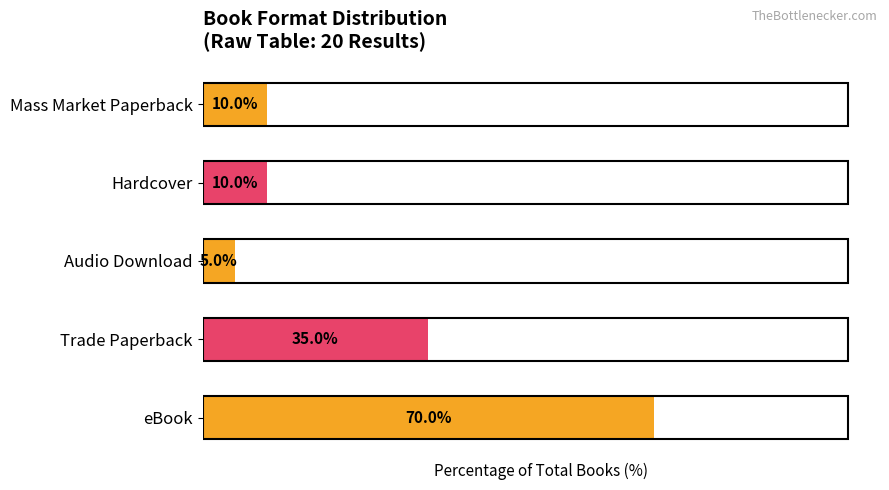

Which label corresponds to the smallest value in the chart?

Audio Download